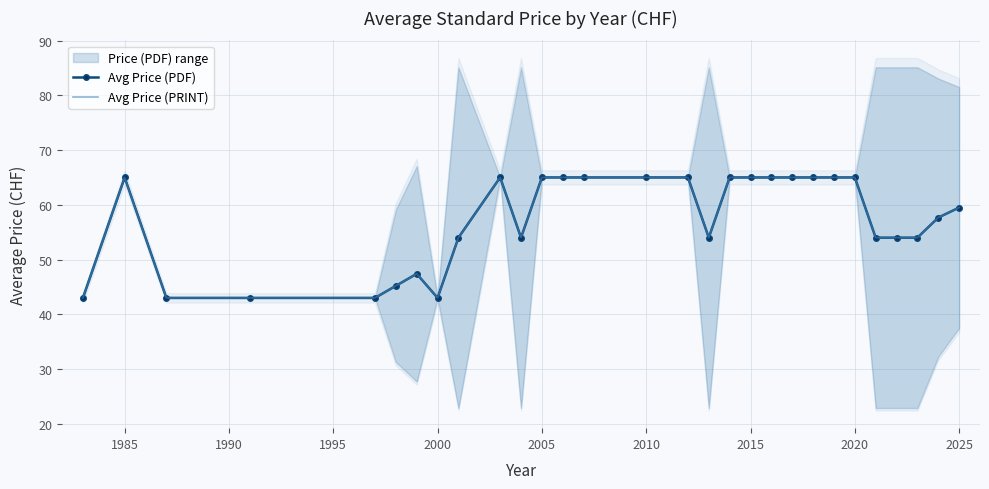

At which category is the sum across all series the highest?

1985